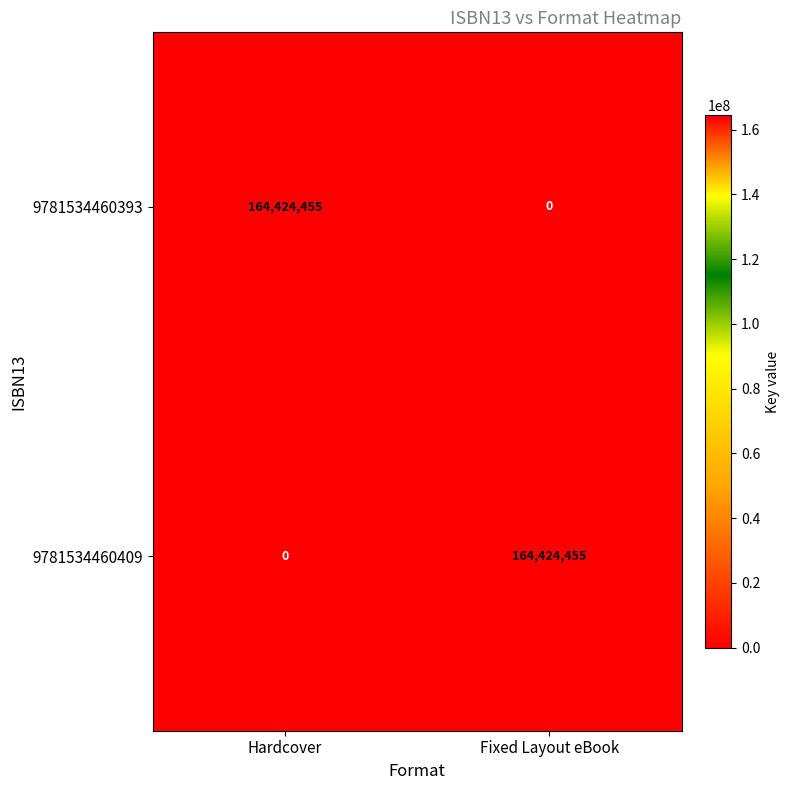

How many data points does each series have?

2